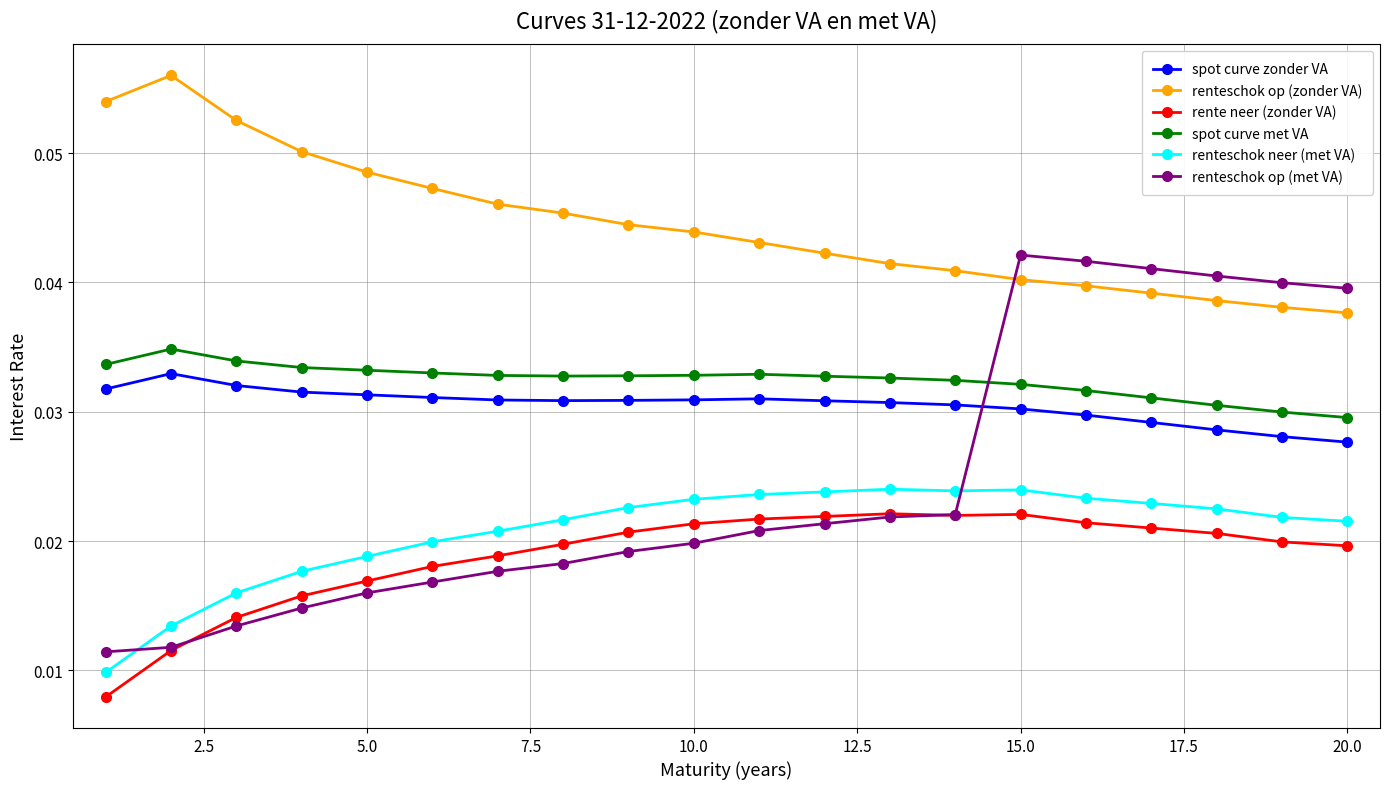

Which series has the widest spread of values?

renteschok op (met VA)